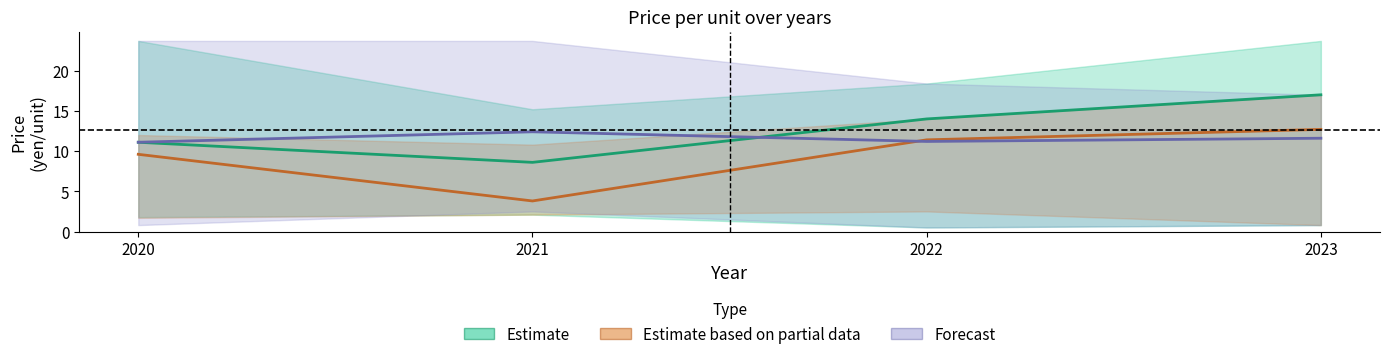

At which label is Estimate based on partial data closest to 8?

2020